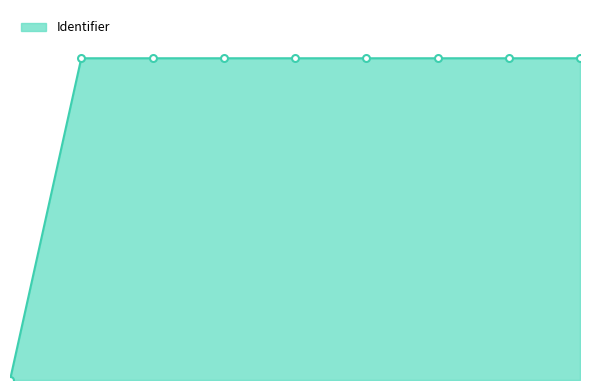

Does the chart have visible grid lines?

No